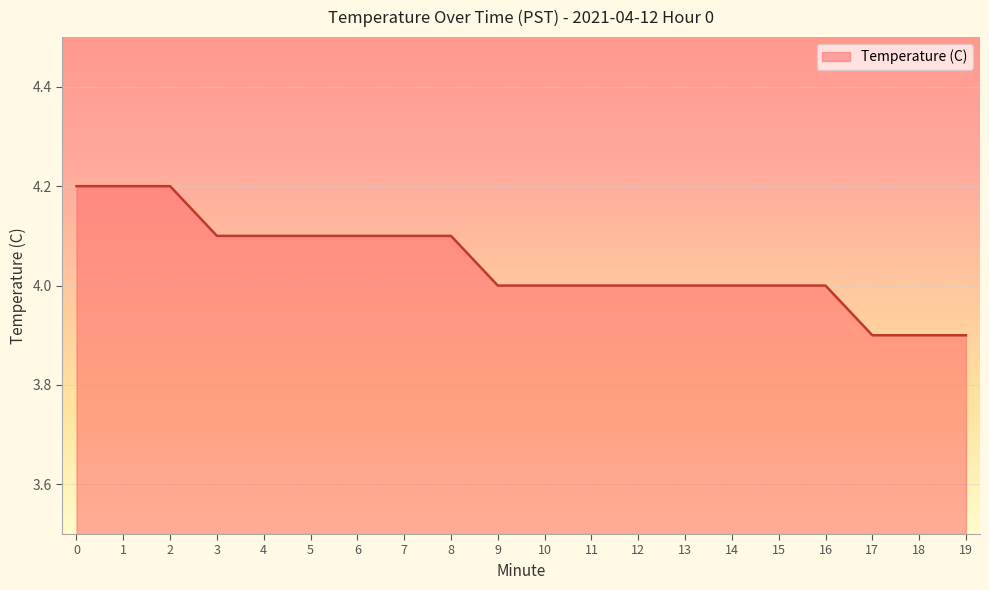

The chart shows a value of 2.2 at 16. True or false?

False